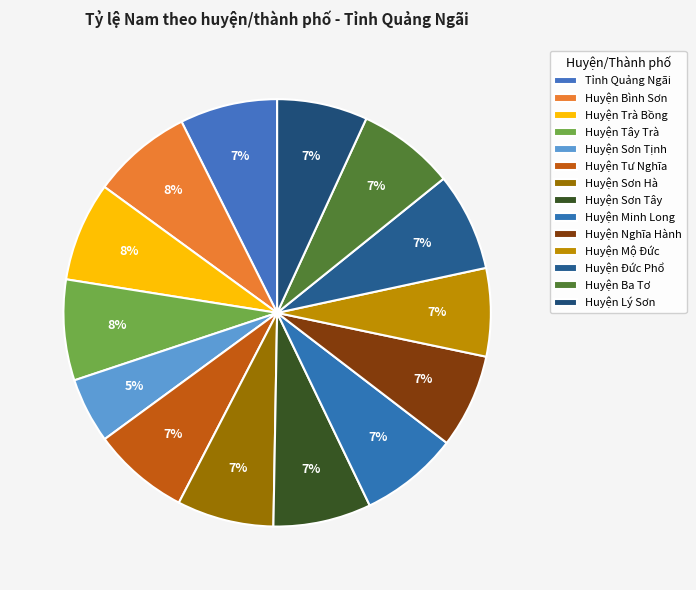

Count the number of slices in the pie.

14